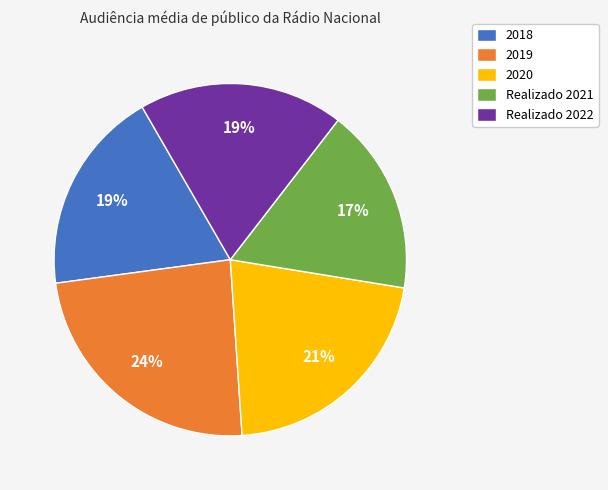

Between Realizado 2021 and 2018, which is larger?

2018